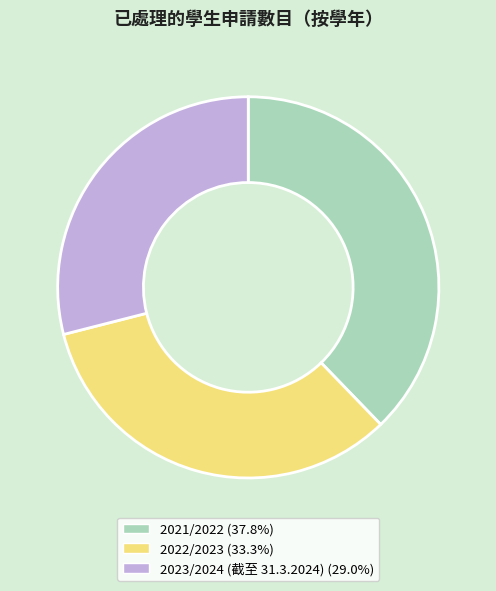

What is the smallest slice in the pie chart?

2023/2024 (截至 31.3.2024)